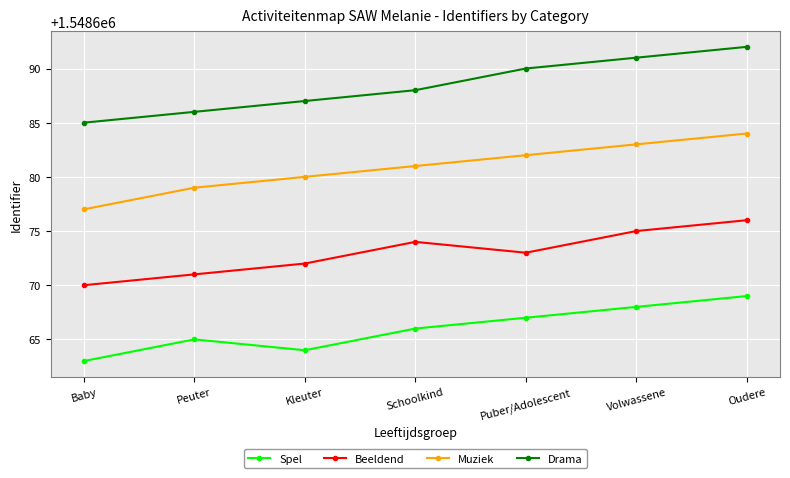

At which category does the chart reach its minimum across all series?

Baby